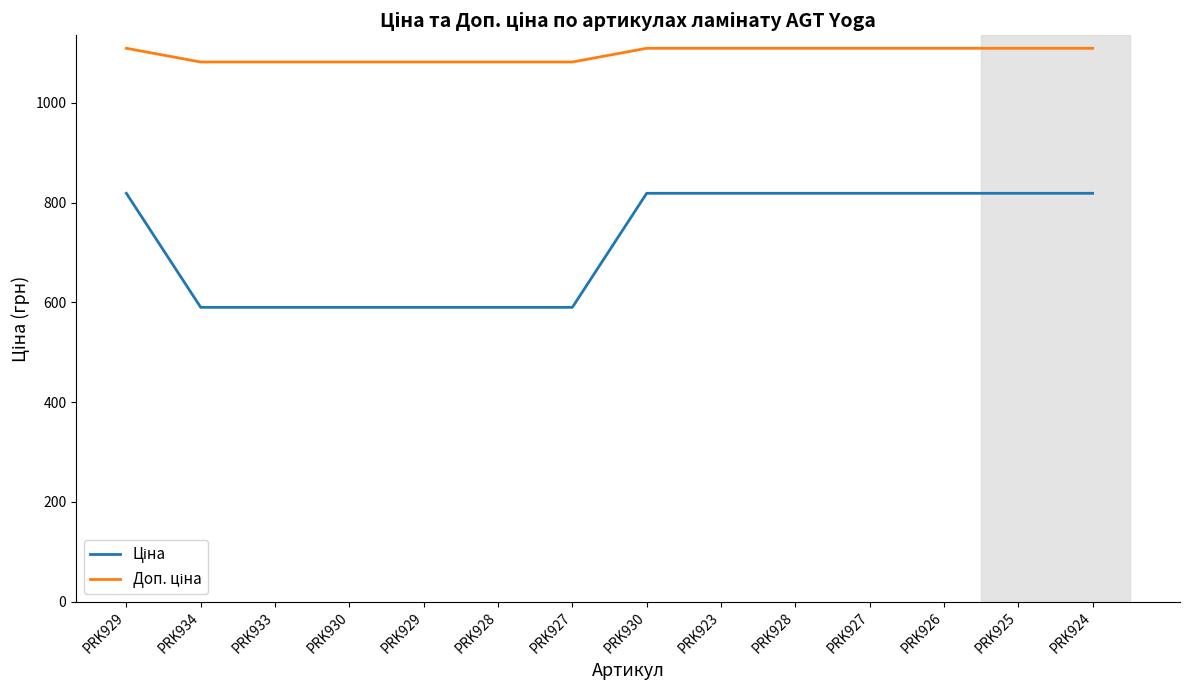

What is the label of the 5th point from the right?

PRK928